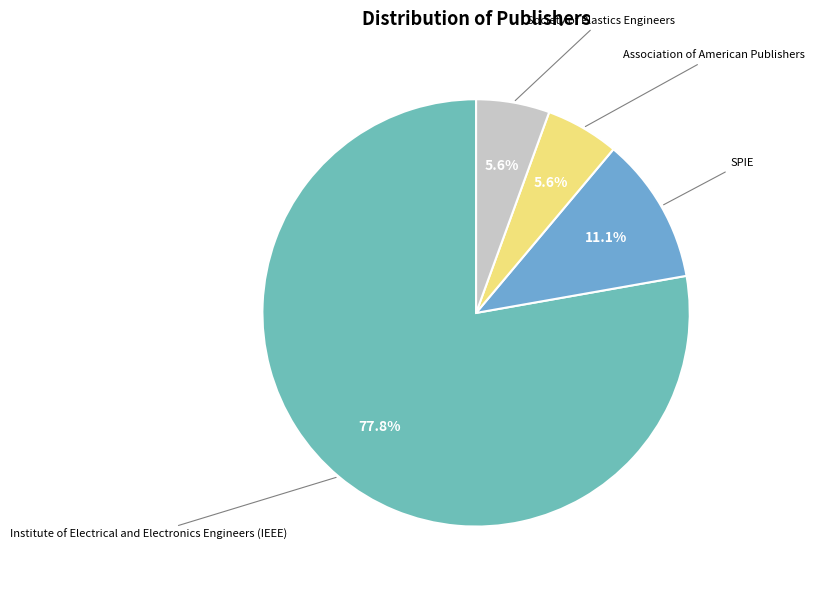

Count the number of slices in the pie.

4